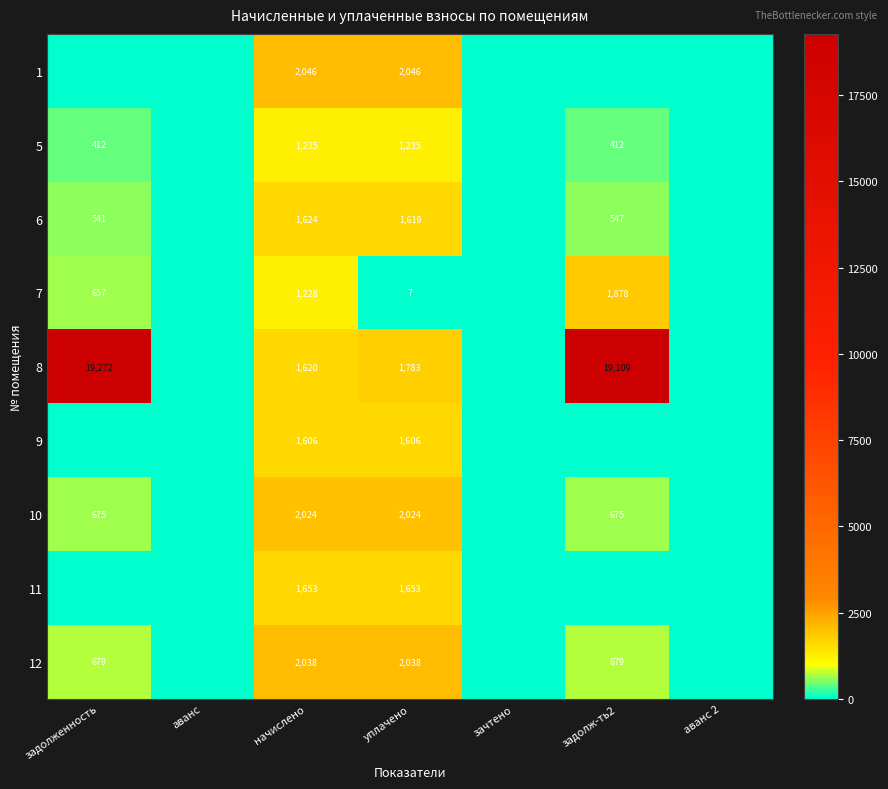

The 12 series shows 679 at задолженность. True or false?

True